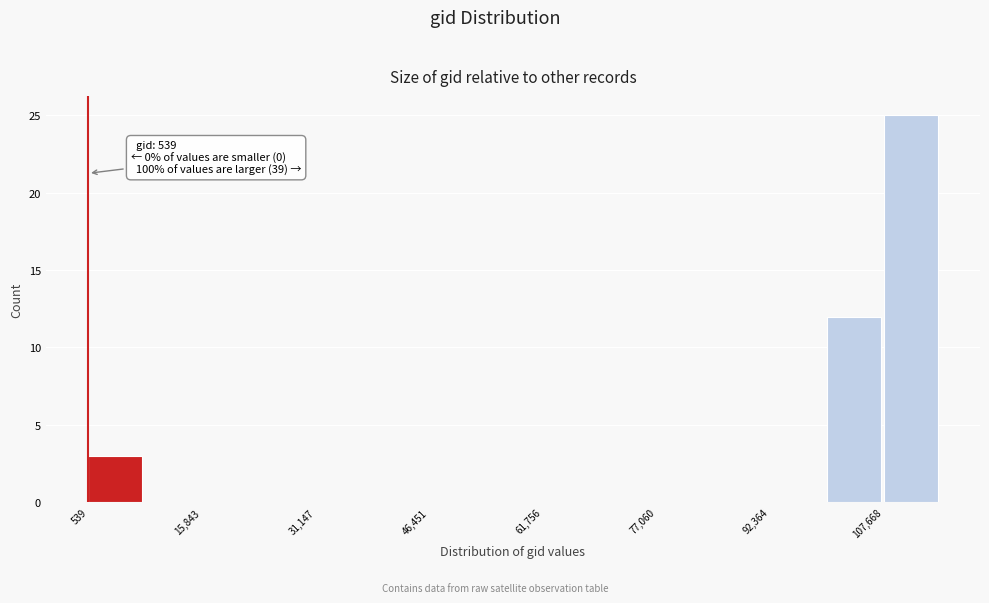

Read against the x-axis, roughly where is the centre of the tallest bar?

112000